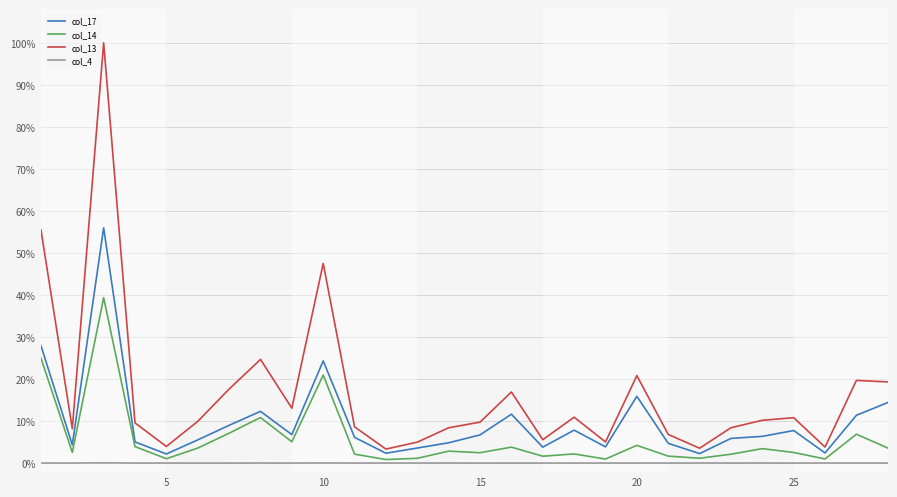

What are all the series names shown in the legend?

col_17, col_14, col_13, col_4